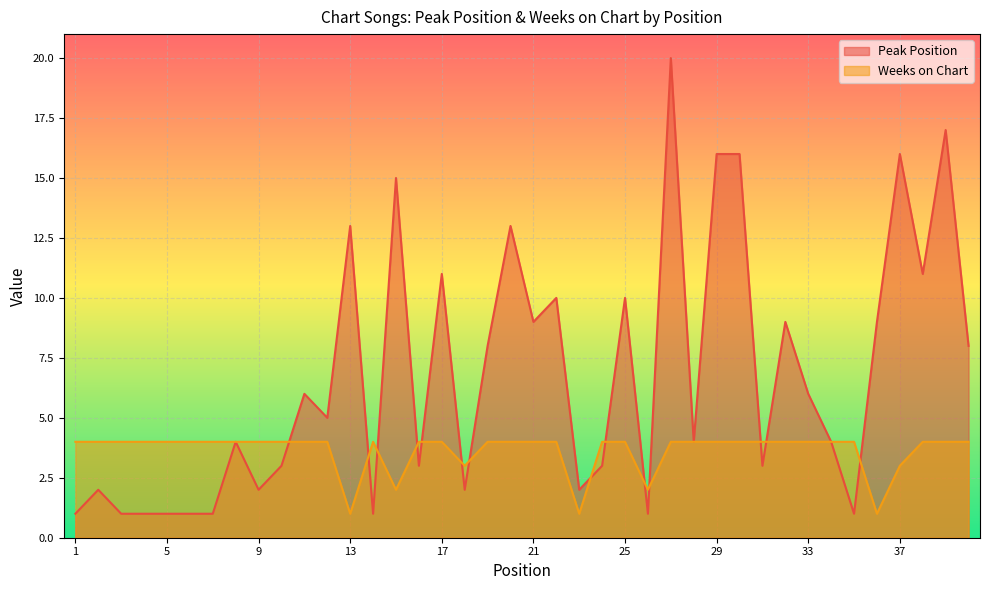

Which series has the largest total across all categories?

Peak Position